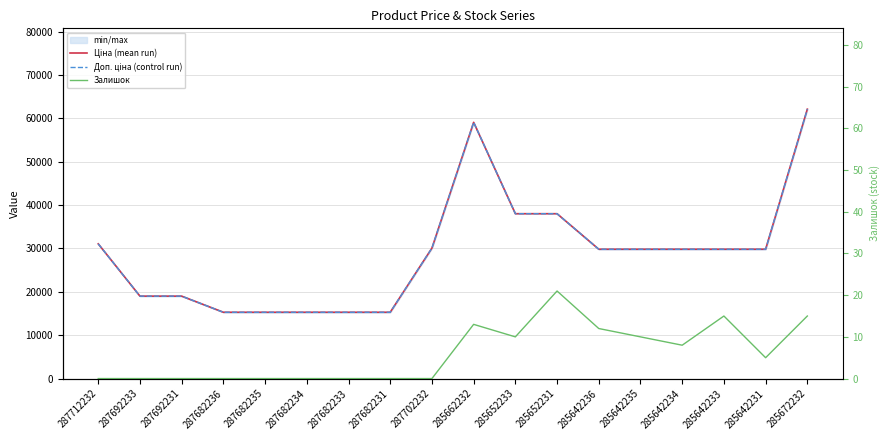

Which series has the largest total across all categories?

Ціна (mean run)